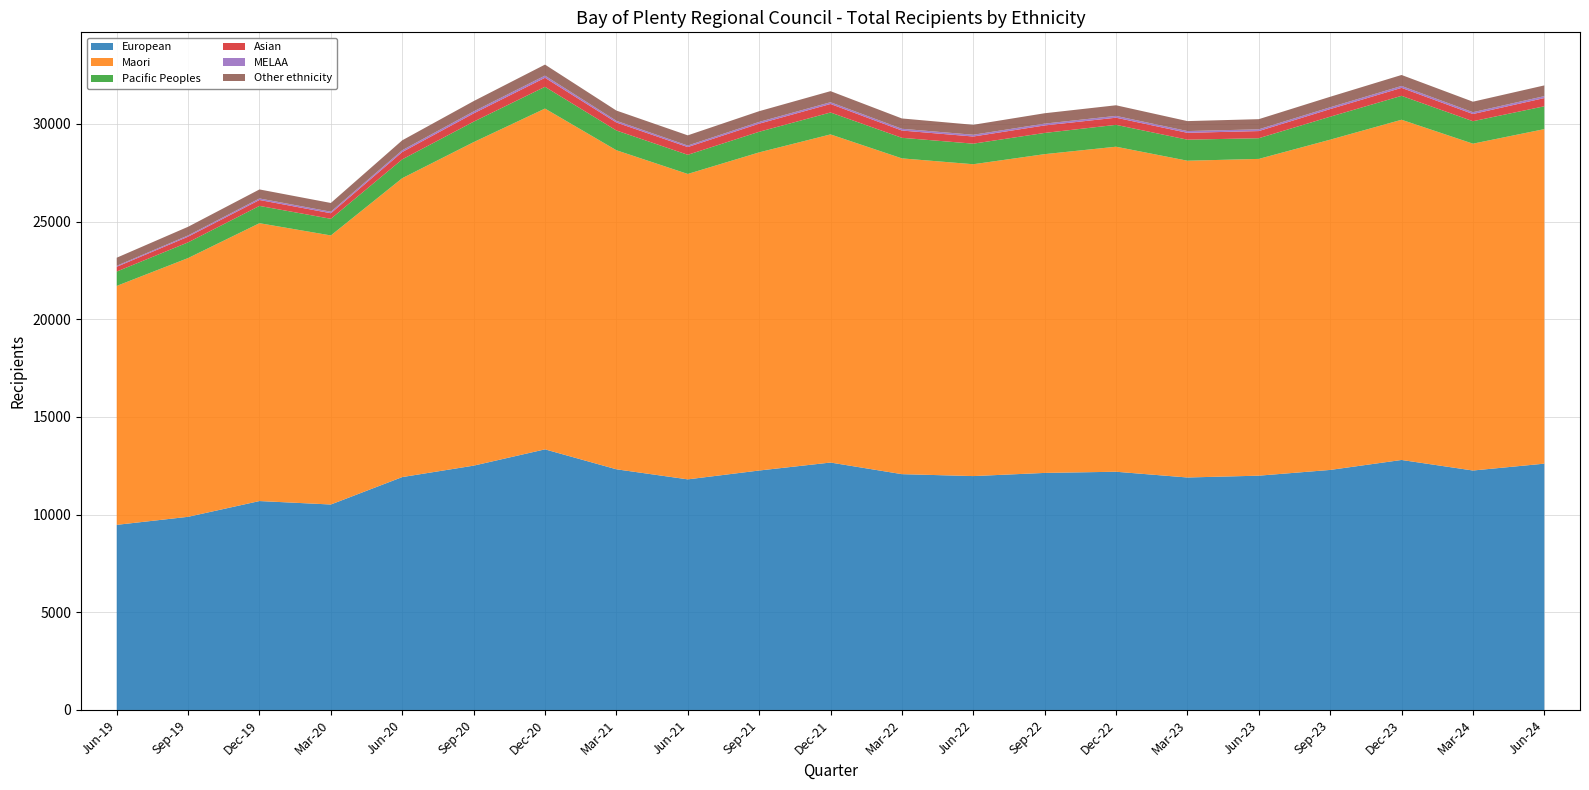

Reading right to left, transcribe all the data shown in this chart.

European: Jun-24=12609	Mar-24=12258	Dec-23=12798	Sep-23=12288	Jun-23=11994	Mar-23=11901	Dec-22=12195	Sep-22=12135	Jun-22=11973	Mar-22=12072	Dec-21=12666	Sep-21=12258	Jun-21=11805	Mar-21=12321	Dec-20=13341	Sep-20=12507	Jun-20=11922	Mar-20=10518	Dec-19=10695	Sep-19=9888	Jun-19=9477
Maori: Jun-24=17124	Mar-24=16731	Dec-23=17415	Sep-23=16905	Jun-23=16215	Mar-23=16215	Dec-22=16638	Sep-22=16317	Jun-22=15963	Mar-22=16164	Dec-21=16797	Sep-21=16284	Jun-21=15633	Mar-21=16332	Dec-20=17445	Sep-20=16560	Jun-20=15300	Mar-20=13773	Dec-19=14223	Sep-19=13245	Jun-19=12231
Pacific Peoples: Jun-24=1170	Mar-24=1149	Dec-23=1224	Sep-23=1176	Jun-23=1059	Mar-23=1077	Dec-22=1119	Sep-22=1086	Jun-22=1053	Mar-22=1053	Dec-21=1122	Sep-21=1056	Jun-21=981	Mar-21=1011	Dec-20=1113	Sep-20=1047	Jun-20=963	Mar-20=852	Dec-19=885	Sep-19=804	Jun-19=735
Asian: Jun-24=420	Mar-24=369	Dec-23=408	Sep-23=390	Jun-23=366	Mar-23=351	Dec-22=366	Sep-22=384	Jun-22=366	Mar-22=372	Dec-21=435	Sep-21=414	Jun-21=396	Mar-21=408	Dec-20=462	Sep-20=423	Jun-20=375	Mar-20=285	Dec-19=303	Sep-19=291	Jun-19=243
MELAA: Jun-24=99	Mar-24=93	Dec-23=99	Sep-23=93	Jun-23=90	Mar-23=90	Dec-22=93	Sep-22=93	Jun-22=90	Mar-22=90	Dec-21=90	Sep-21=90	Jun-21=78	Mar-21=87	Dec-20=111	Sep-20=102	Jun-20=93	Mar-20=78	Dec-19=78	Sep-19=63	Jun-19=51
Other ethnicity: Jun-24=549	Mar-24=537	Dec-23=561	Sep-23=537	Jun-23=519	Mar-23=510	Dec-22=543	Sep-22=531	Jun-22=510	Mar-22=528	Dec-21=567	Sep-21=549	Jun-21=522	Mar-21=525	Dec-20=564	Sep-20=528	Jun-20=507	Mar-20=447	Dec-19=462	Sep-19=444	Jun-19=414